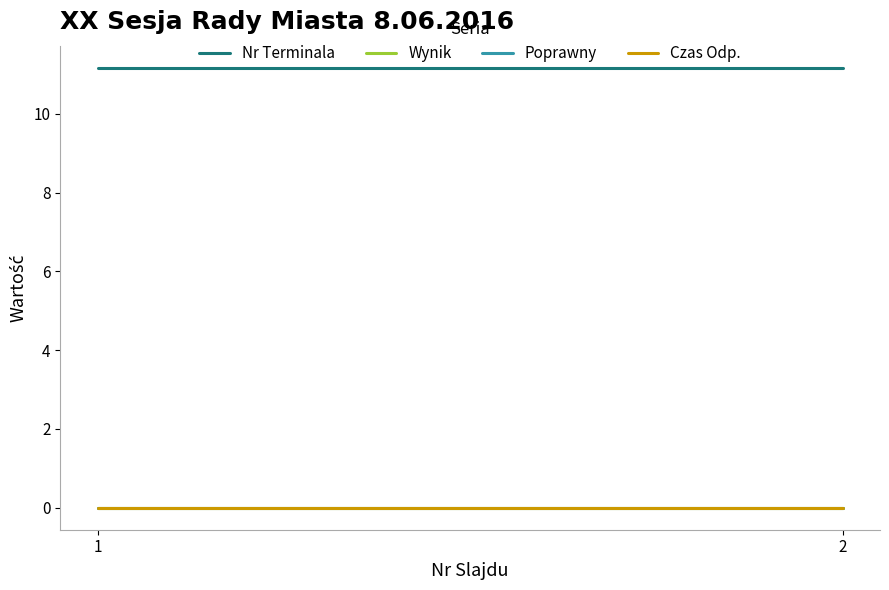

At which category does the chart reach its peak across all series?

1